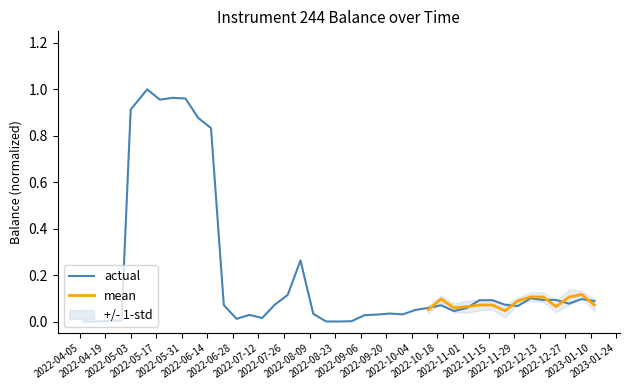

Between 2022-09-08 and 2023-01-05, which is larger?

2023-01-05